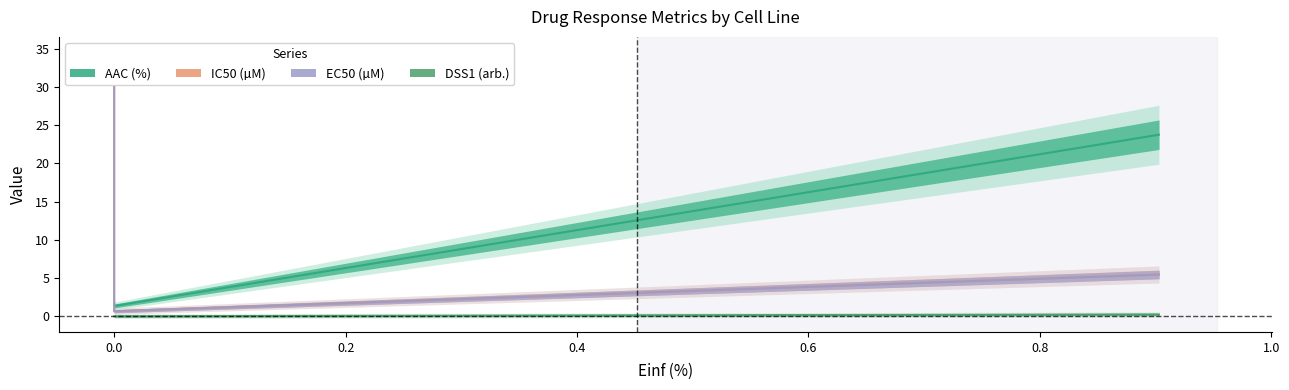

Where is IC50 (µM) nearest to the value 15?

0.903